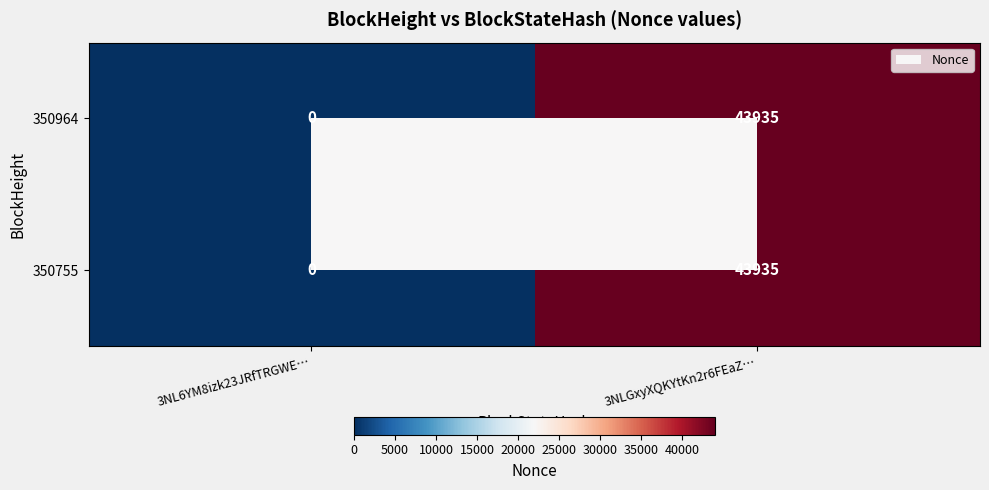

Rank the categories by 350964 value from lowest to highest.

3NL6YM8izk23JRfTRGWE…, 3NLGxyXQKYtKn2r6FEaZ…